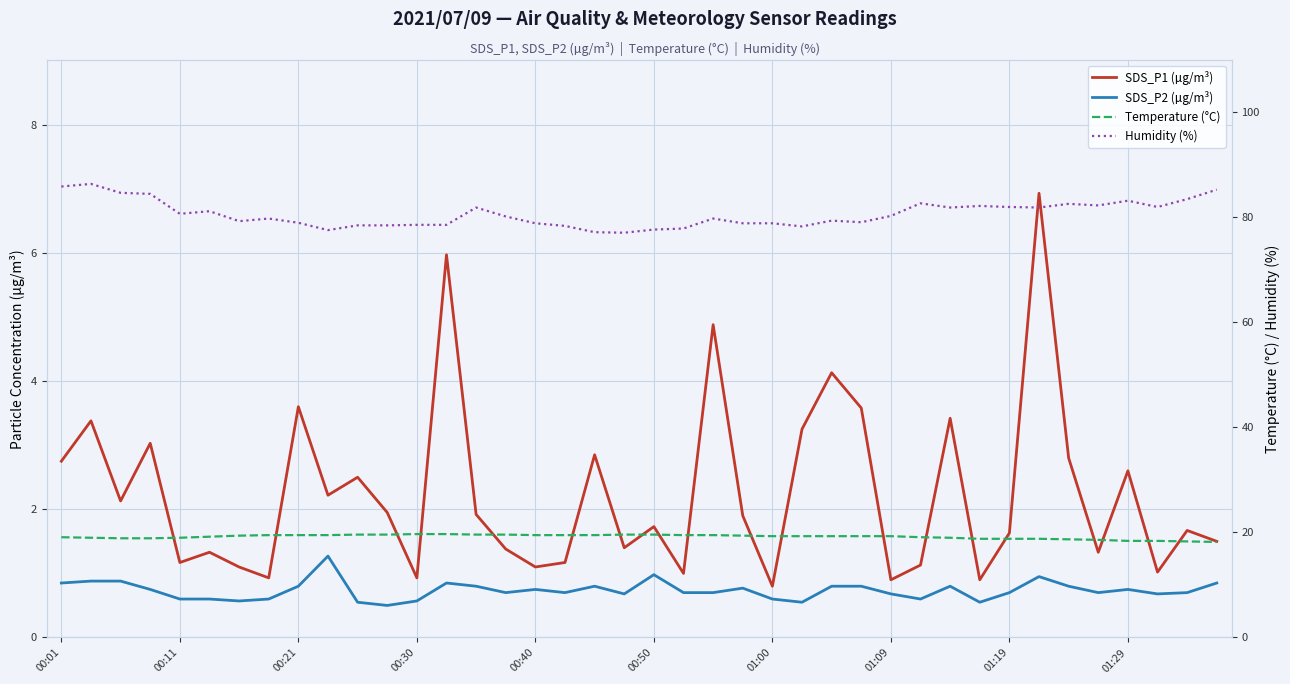

The value of Humidity (%) at 22 is 52.8. True or false?

False